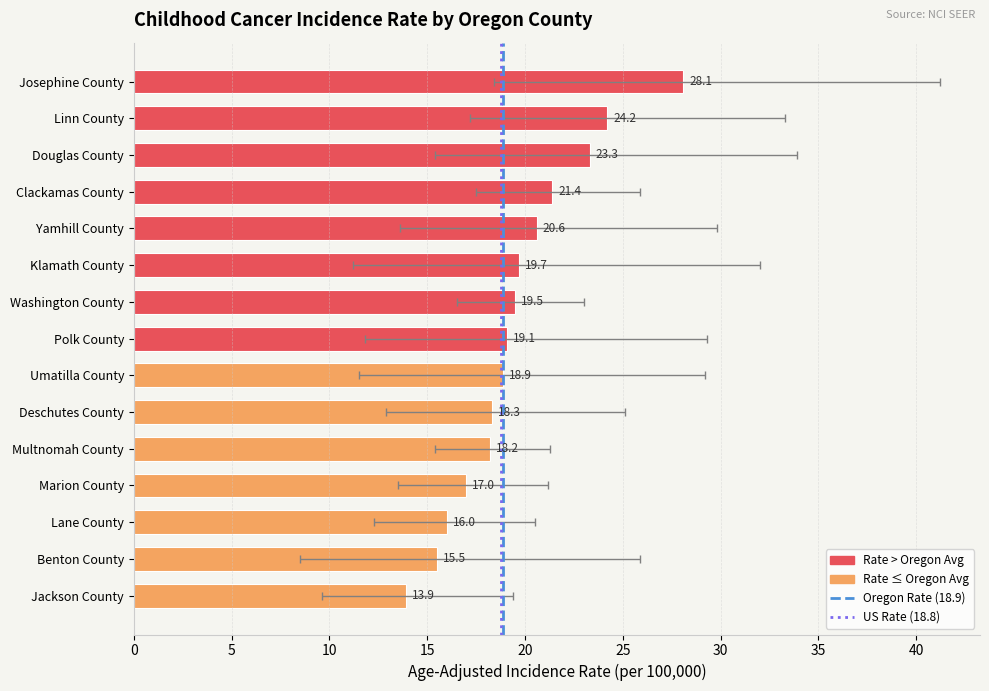

What is the label of the 12th bar from the right?

Clackamas County